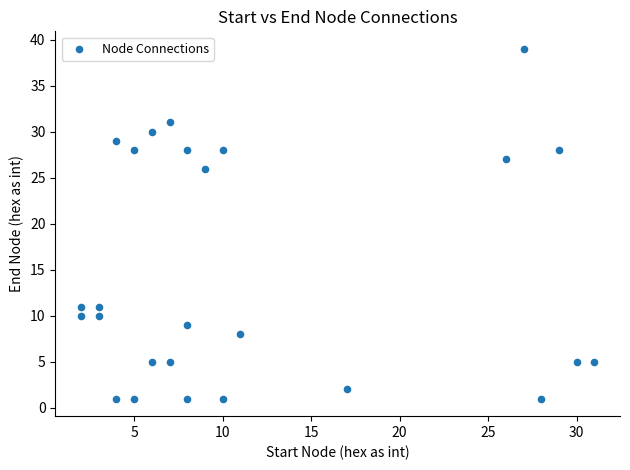

What Y value in the scatter plot is closest to 20?

26